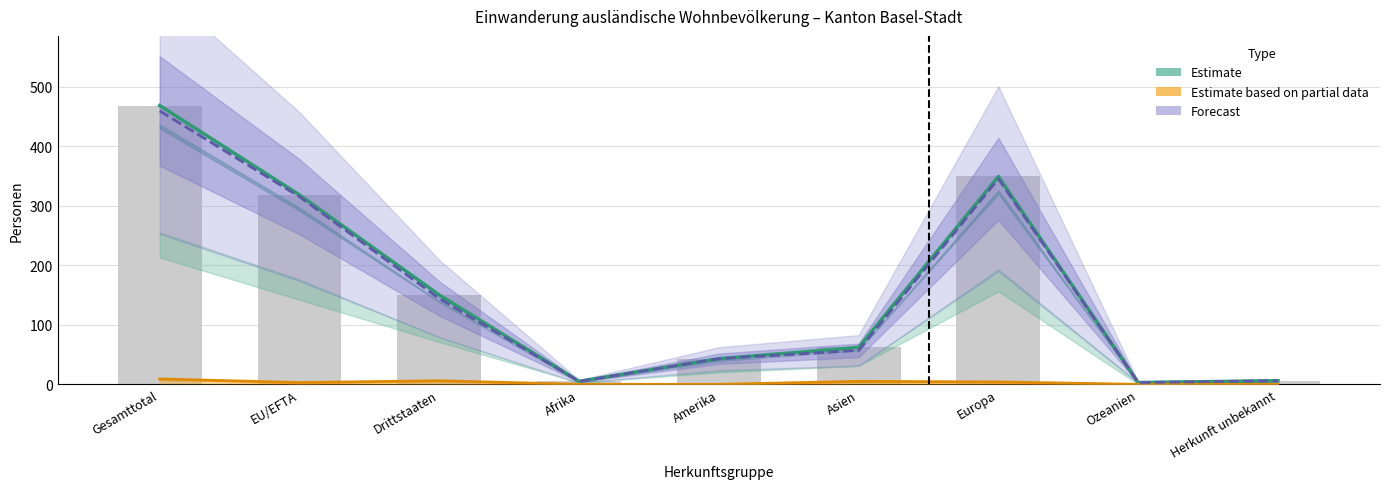

What is the label of the 2nd bar from the right?

Ozeanien